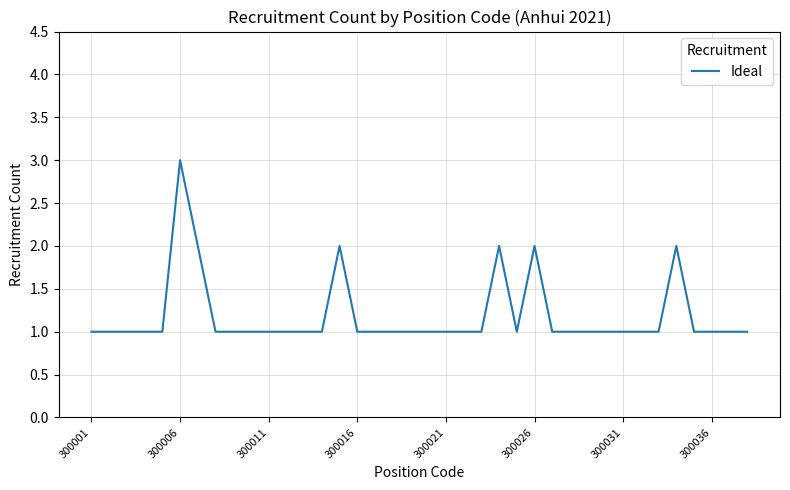

What is the difference between the second highest and second lowest values?

1